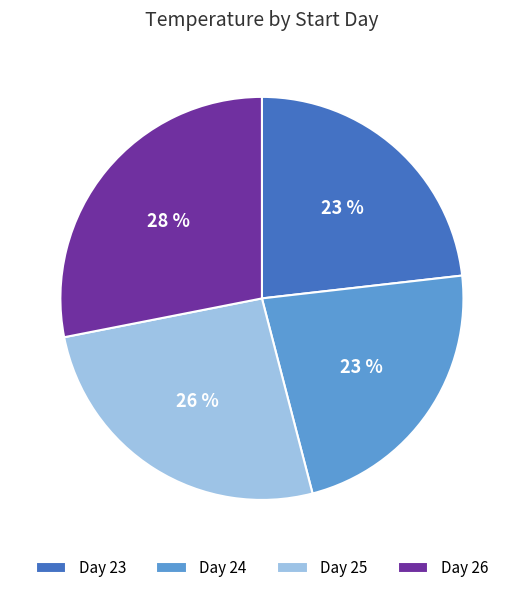

Is there a majority slice in this chart?

No